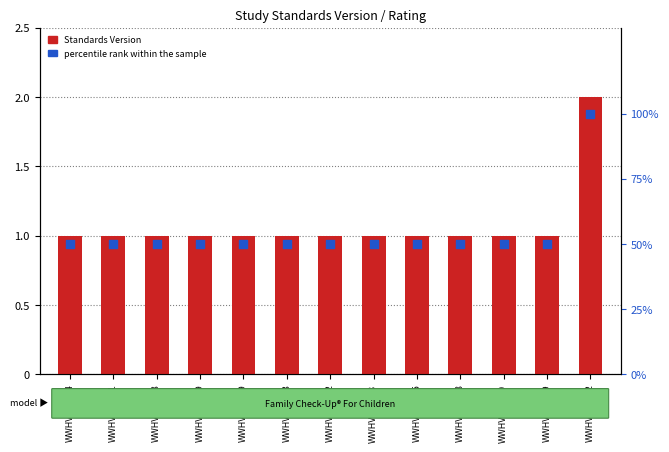

What is the total value across all series at WWHV058191?

51